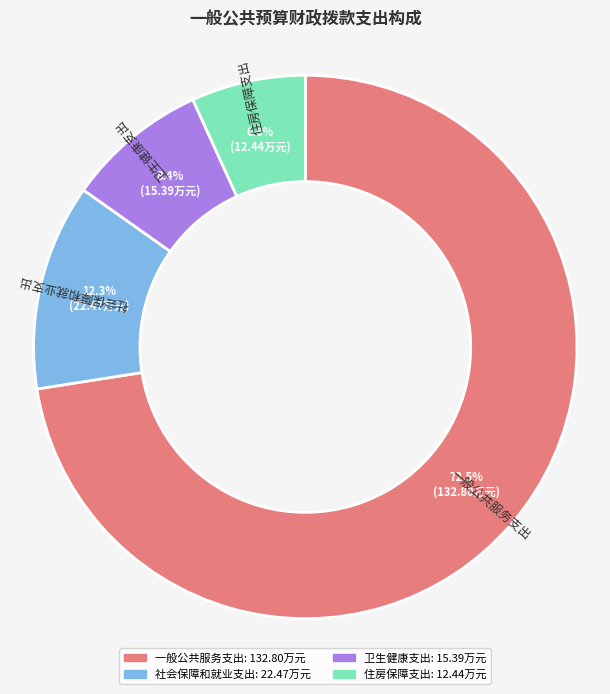

How much of the chart is everything except 卫生健康支出?

91.6%